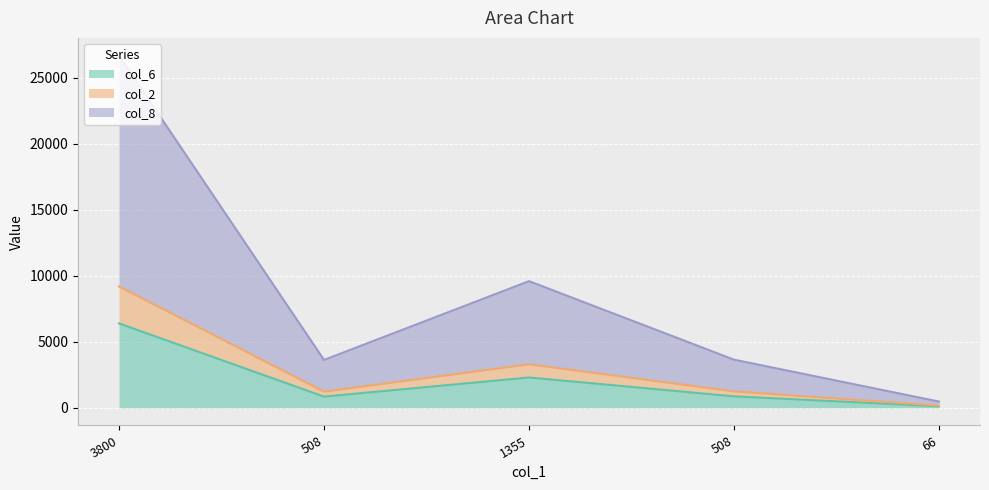

What is the minimum value for col_6?

115